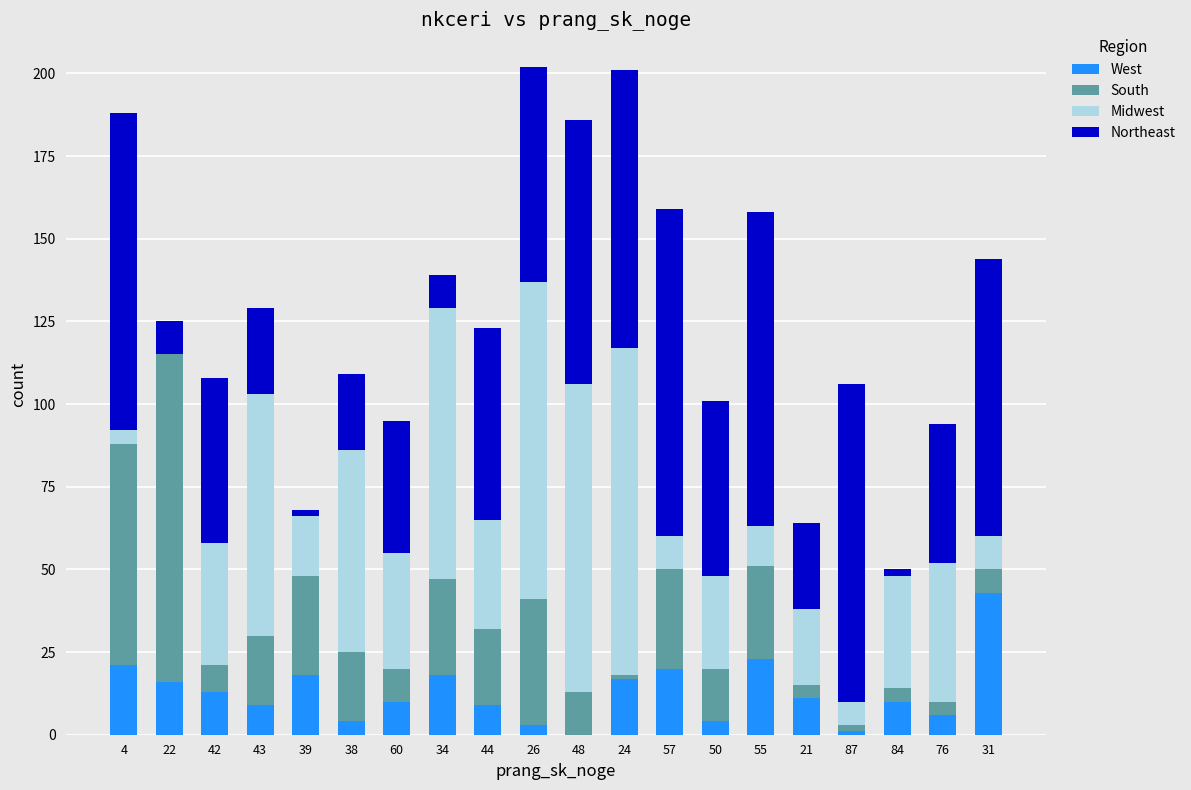

Which category has the highest value in the West series?

31